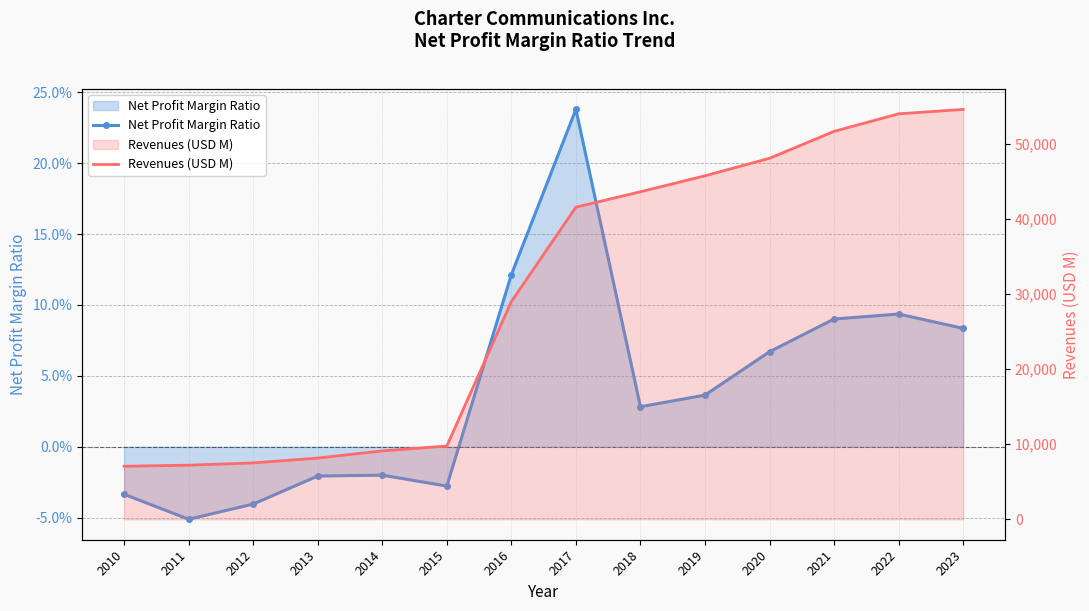

Rank the series by their average value, from lowest to highest.

Net Profit Margin Ratio, Revenues (USD M)